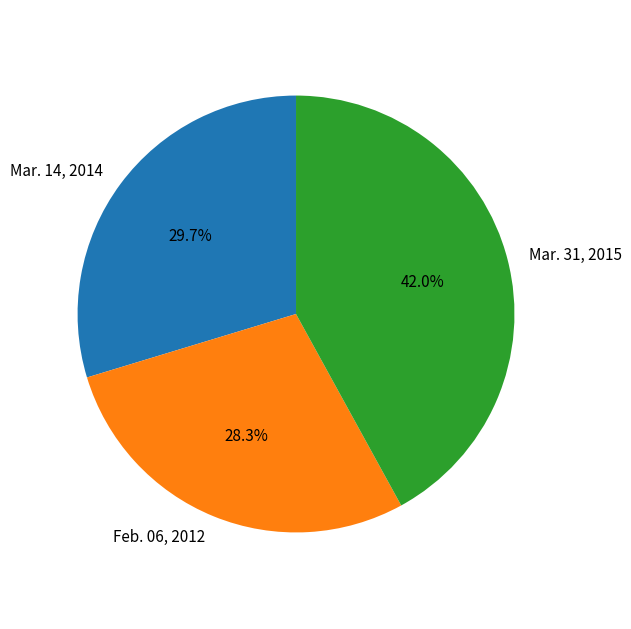

Does Feb. 06, 2012 account for over 50% of the chart?

No